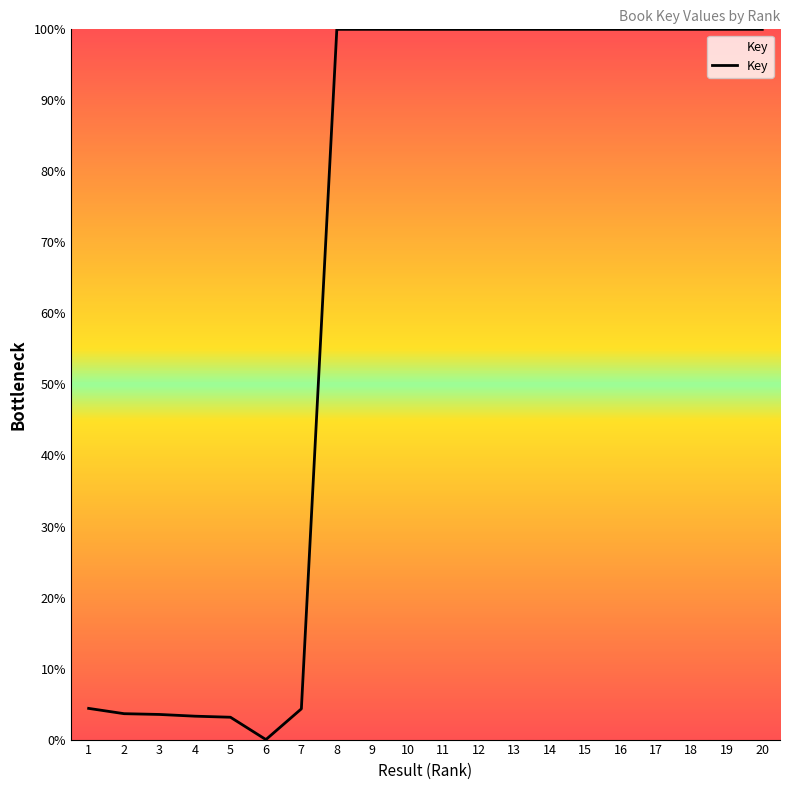

True or false: the data has more than 2 interior local peaks.

True